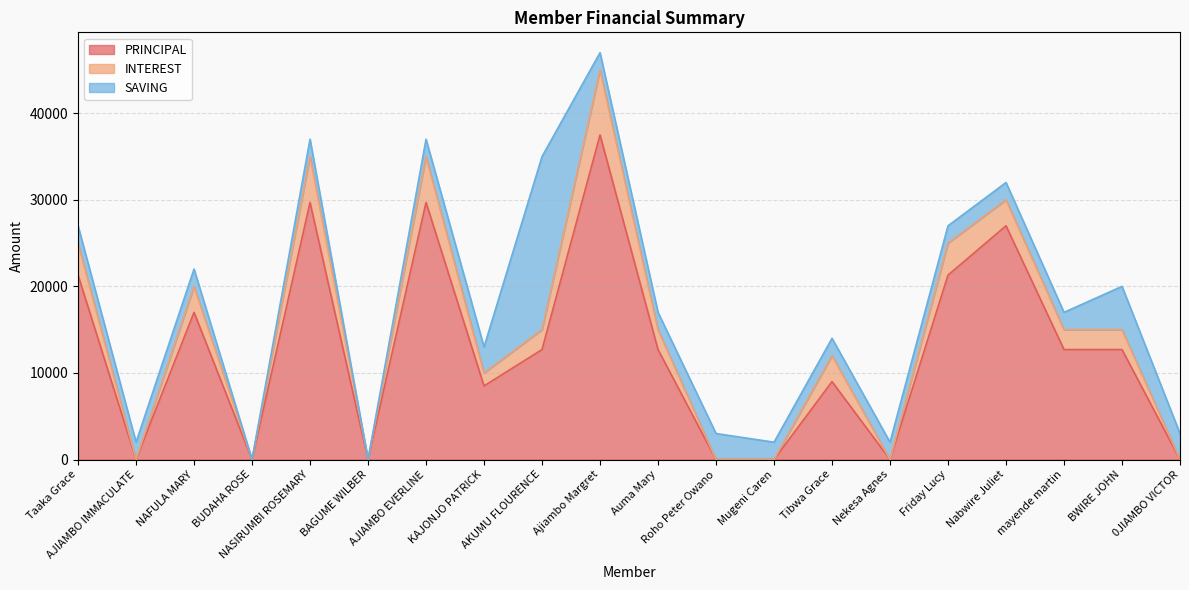

At Mugeni Caren, list the series in order from smallest to largest.

PRINCIPAL, INTEREST, SAVING